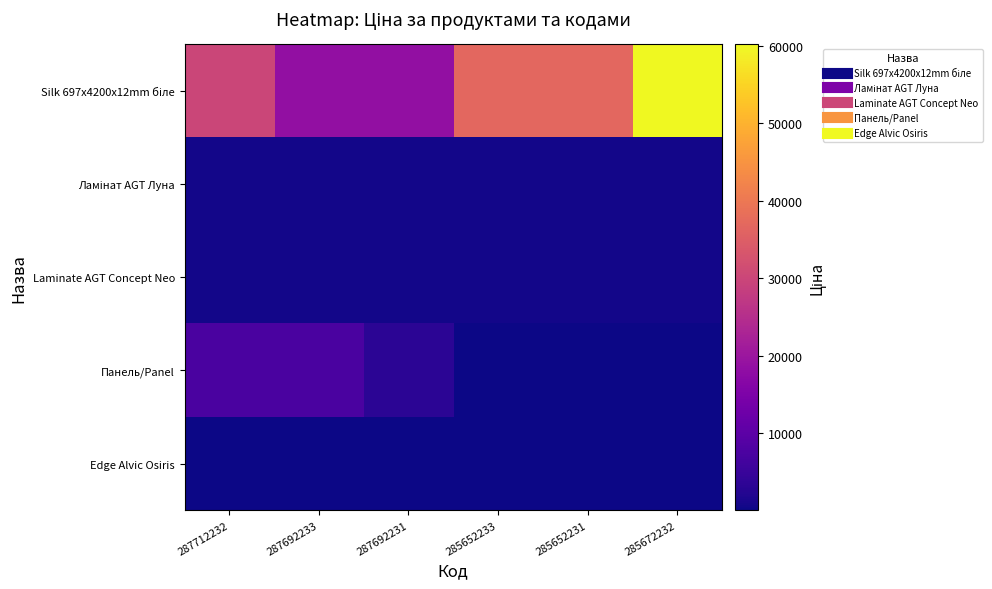

At which category is the sum across all series the highest?

285672232